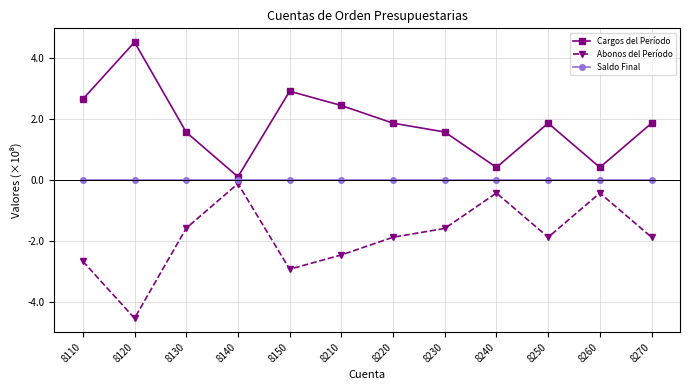

Is this an area chart (filled region under the line)?

No